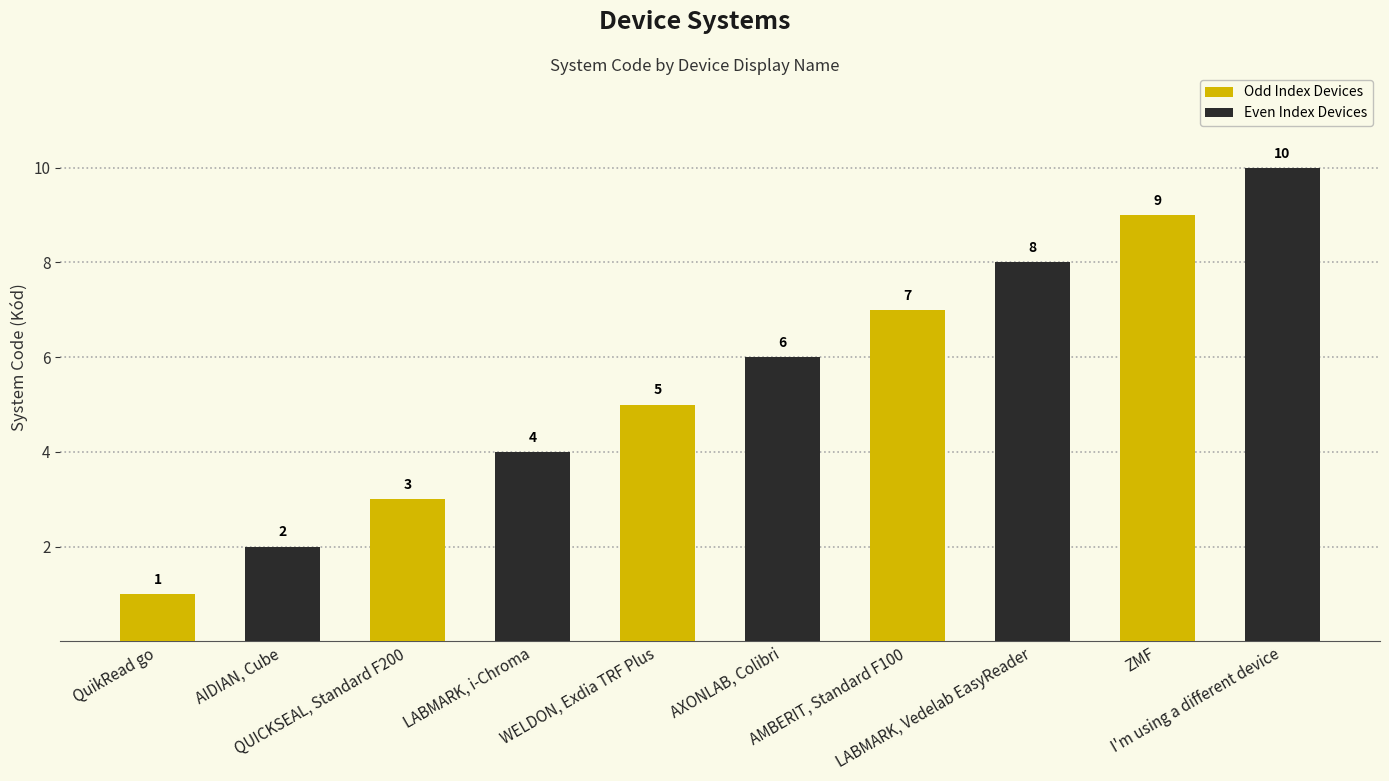

Rank the series by their maximum value, from lowest to highest.

Odd Index Devices, Even Index Devices